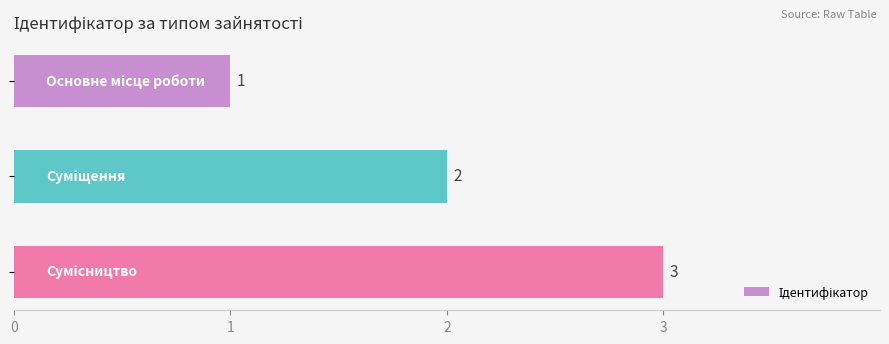

What is the average value?

2